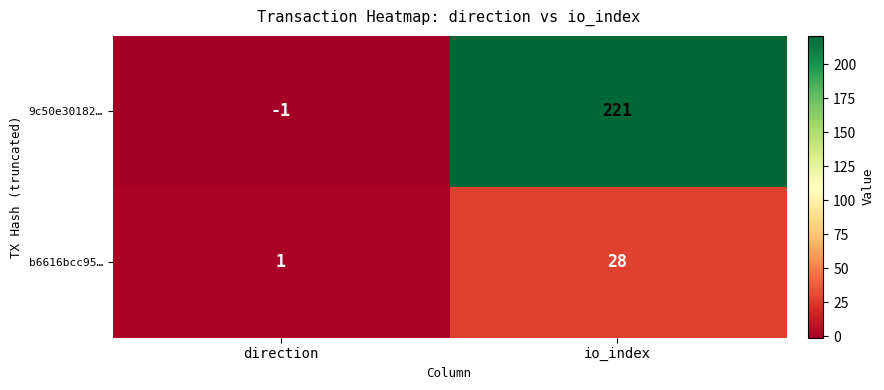

At which category does the chart reach its minimum across all series?

direction